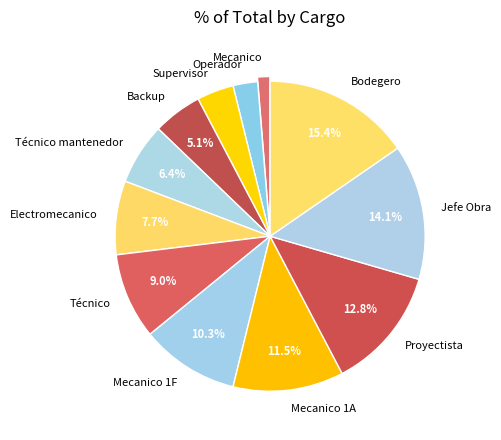

What percentage is the Proyectista slice, to the nearest percent?

13%